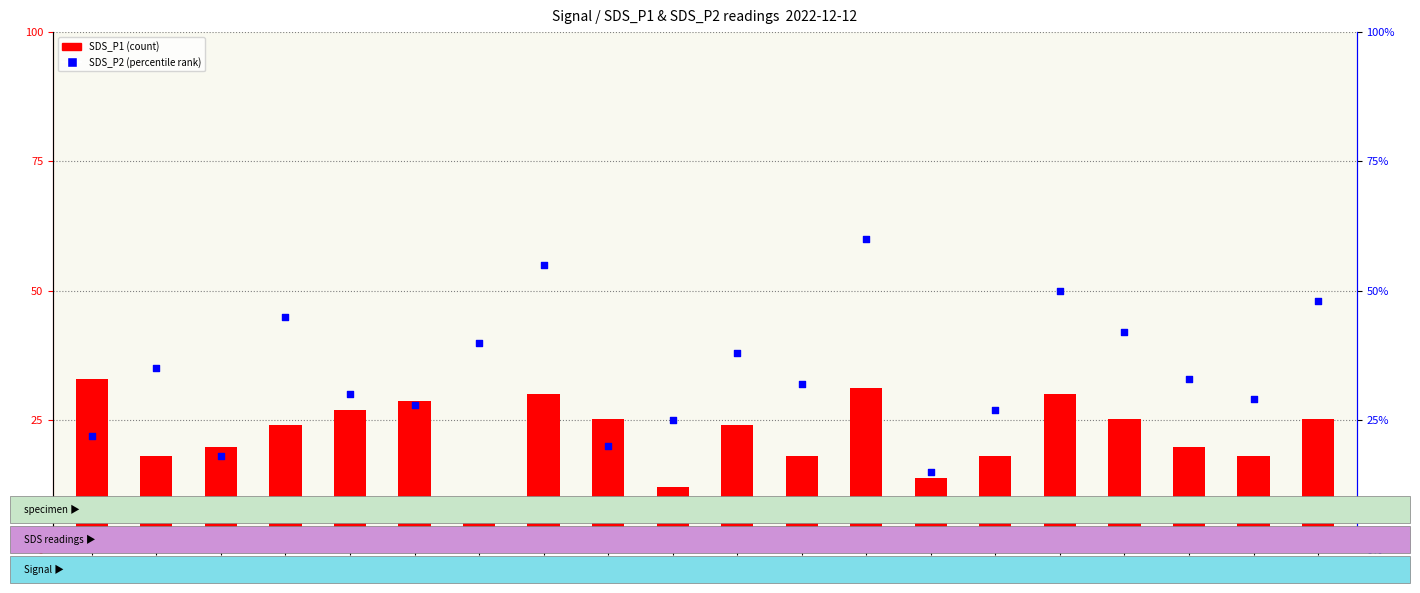

At how many categories does at least one series exceed 24?

18